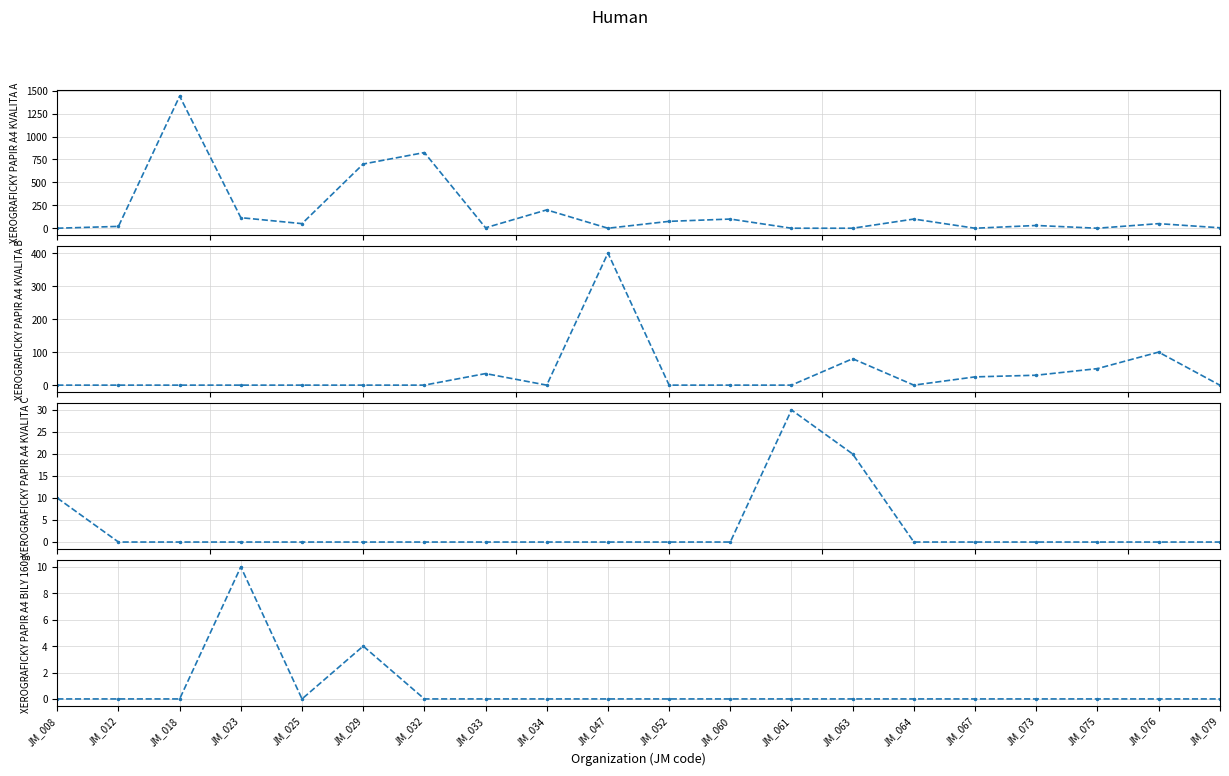

What is the maximum value shown in the chart?

1440